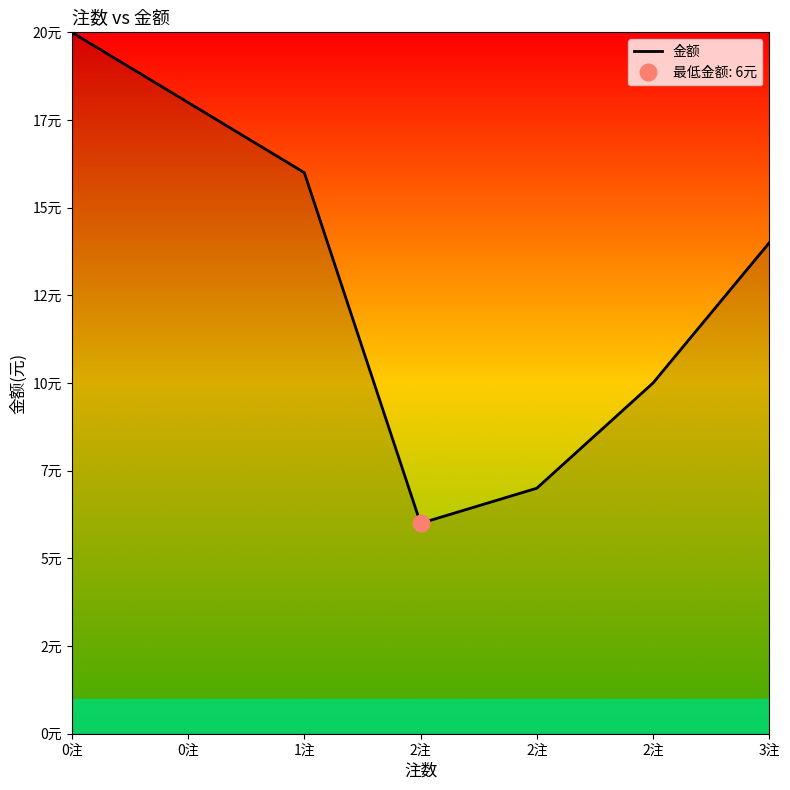

What is the minimum value shown in the chart?

6